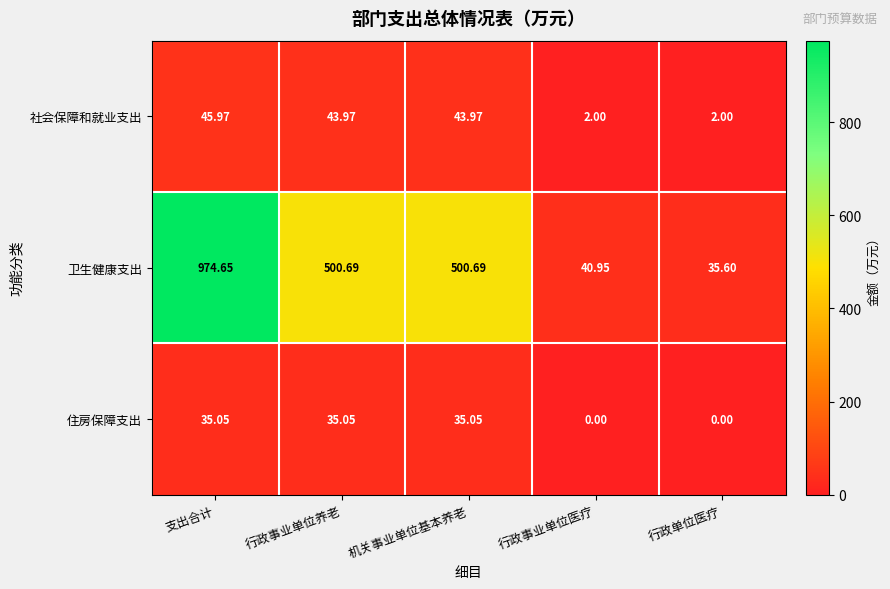

At which label does 住房保障支出 first exceed 35?

支出合计